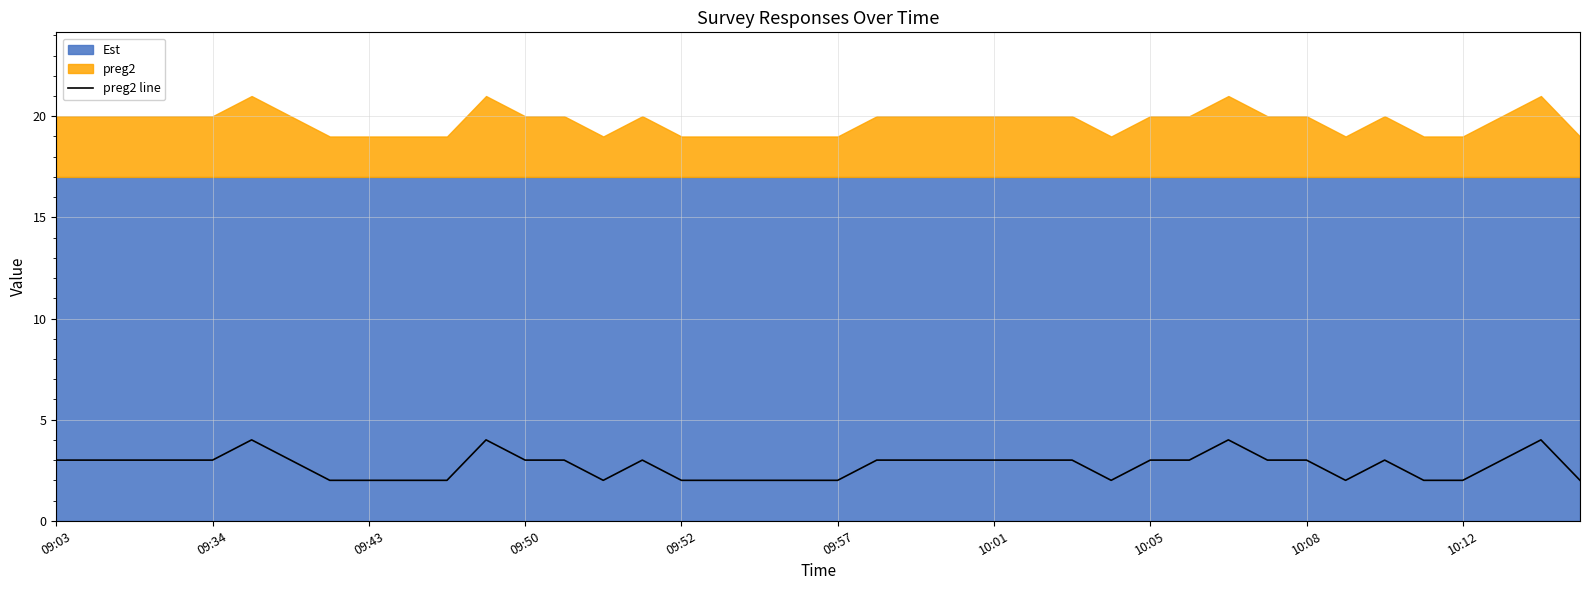

True or false: the data shows 1 at 38.

False